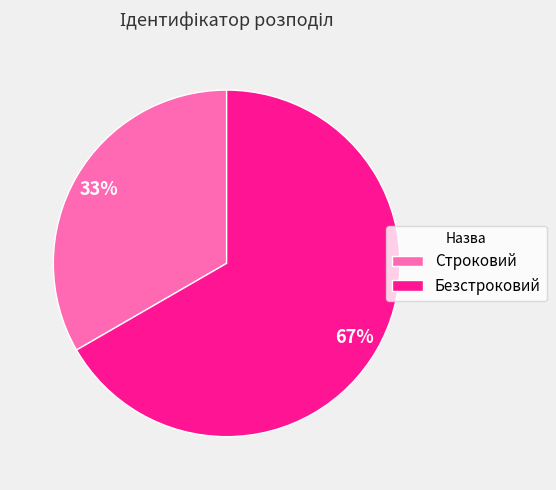

Which category accounts for the majority?

Безстроковий